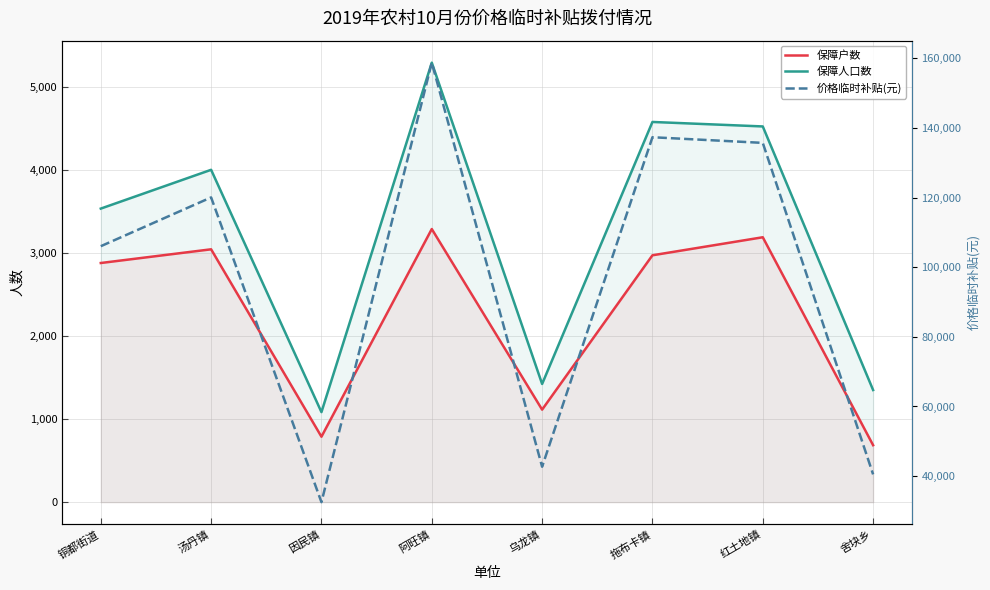

Rank the series at 乌龙镇 from lowest to highest value.

保障户数, 保障人口数, 价格临时补贴(元)